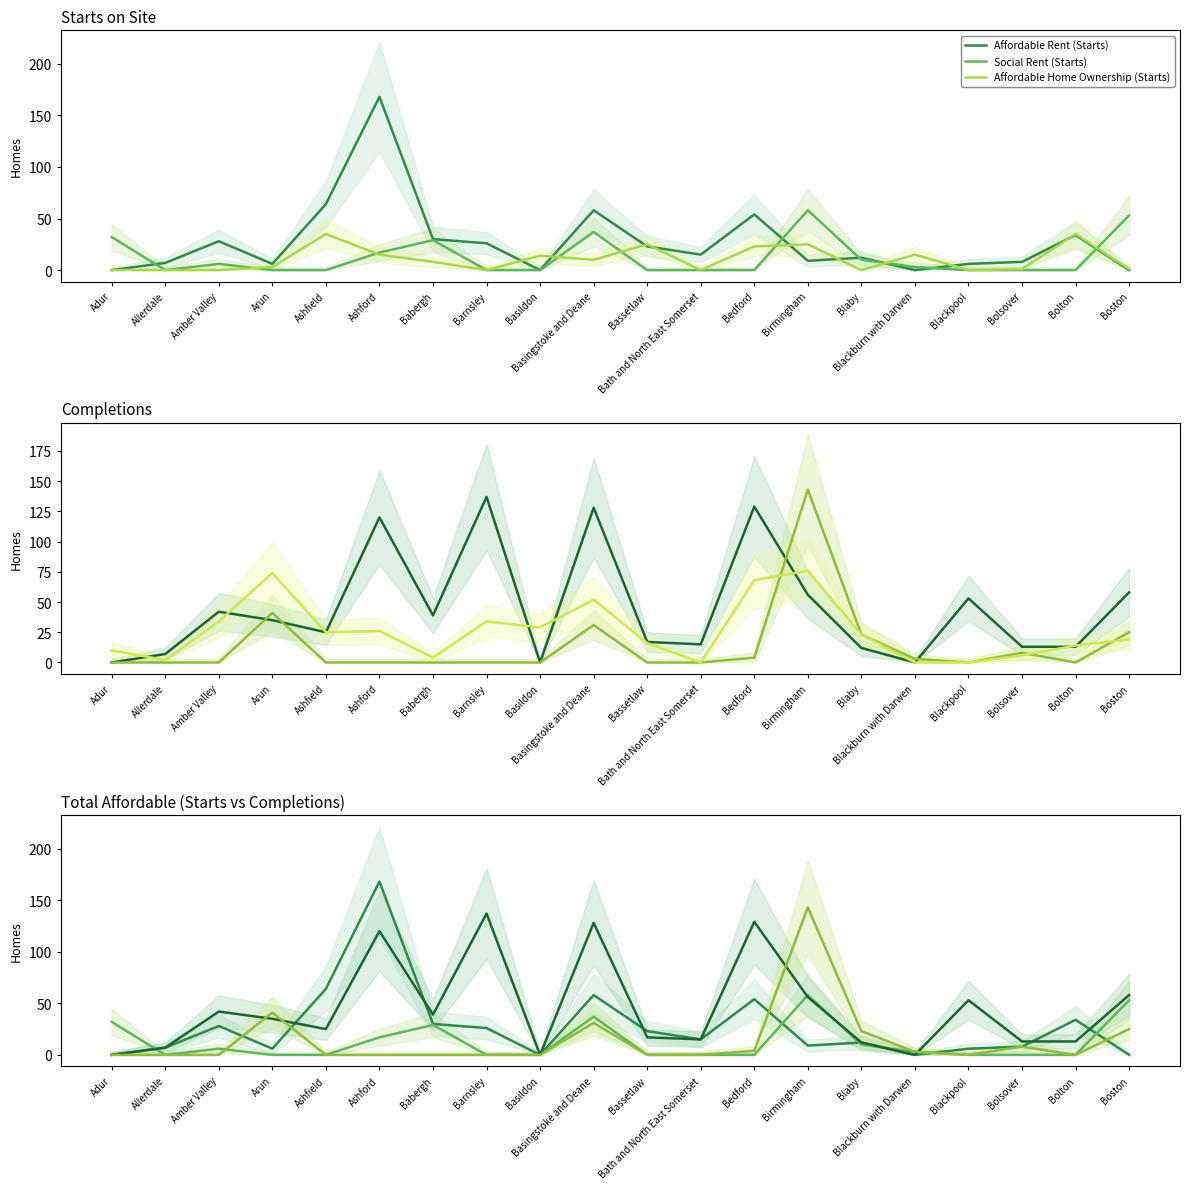

True or false: Affordable Rent (Completions) has more than 2 interior local peaks.

True